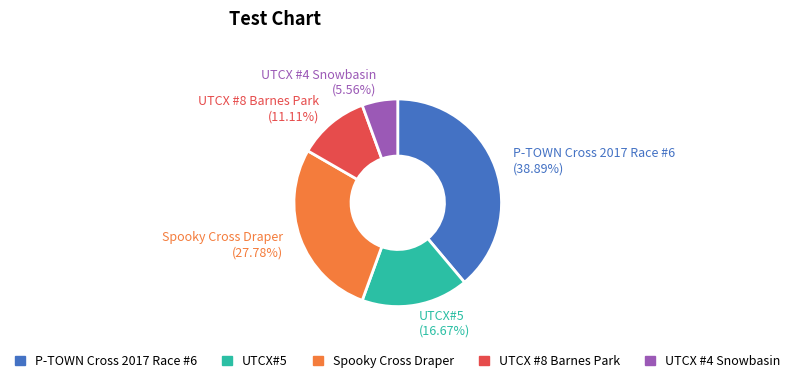

Which category has the smallest portion of the pie?

UTCX #4 Snowbasin